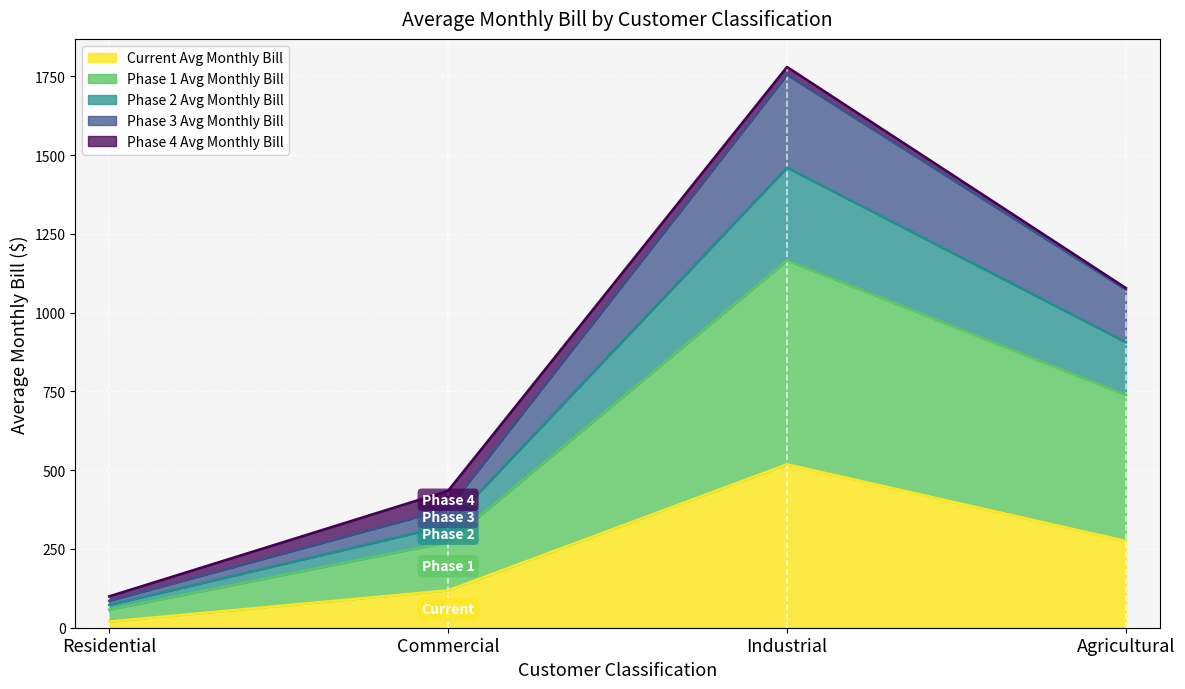

Between Residential and Commercial, which is larger?

Commercial